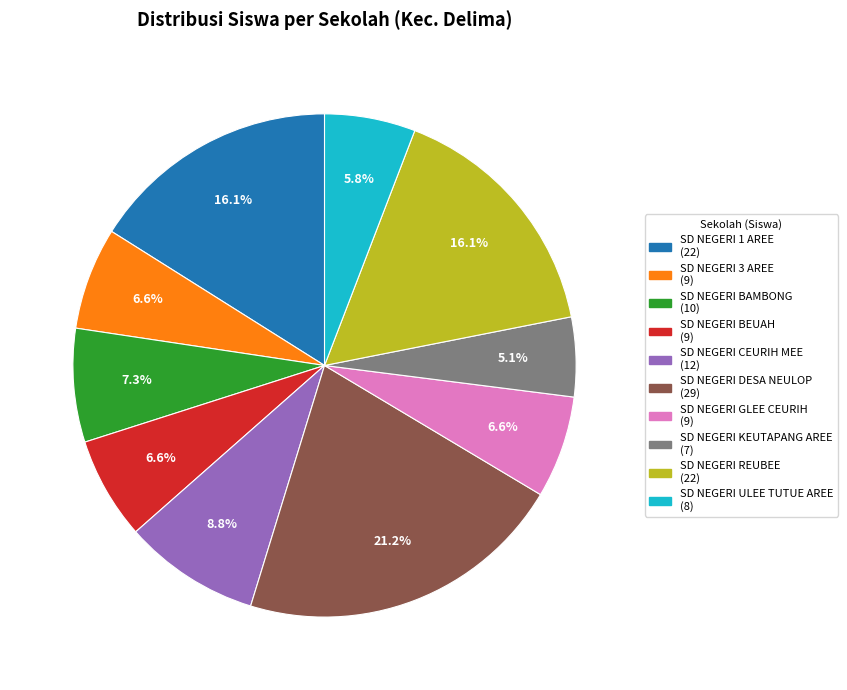

Is there a majority slice in this chart?

No